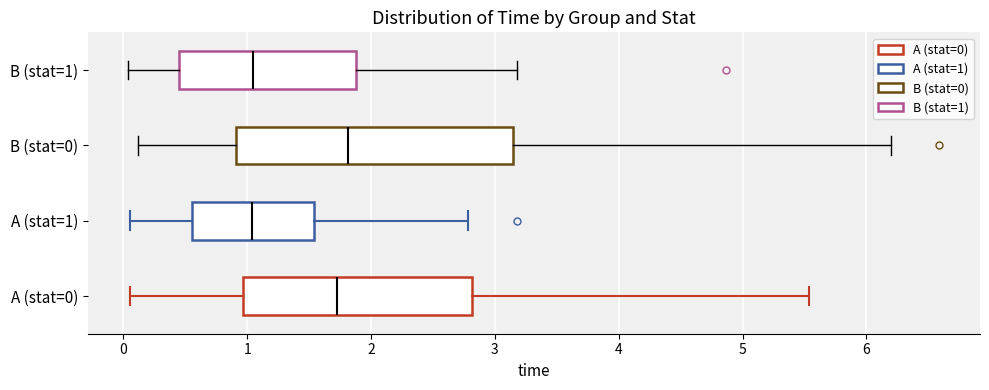

Where is the right edge of the box for B (stat=0) on the x-axis? The values are not printed on the chart, so give them approximately, as read against the axis.

3.1